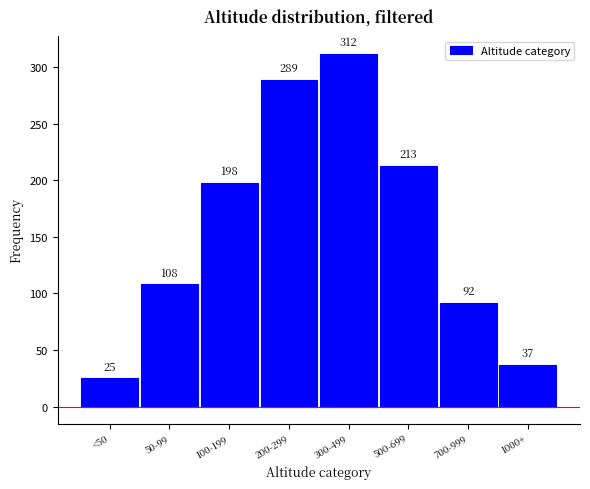

Reading left to right, what are all the values shown in this chart?

<50=25	50-99=108	100-199=198	200-299=289	300-499=312	500-699=213	700-999=92	1000+=37